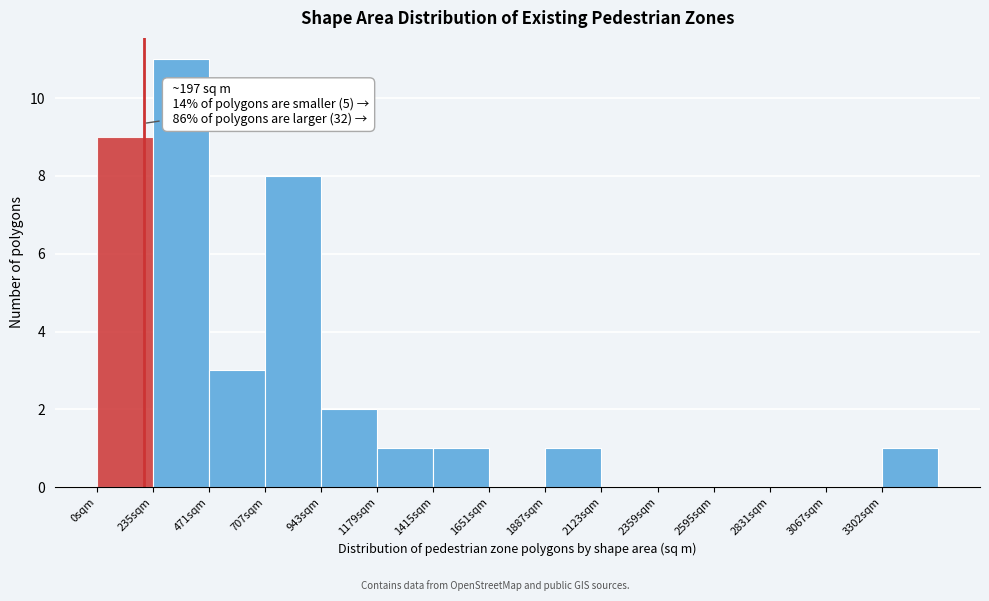

Which range on the x-axis has the tallest bar?

250 to 450